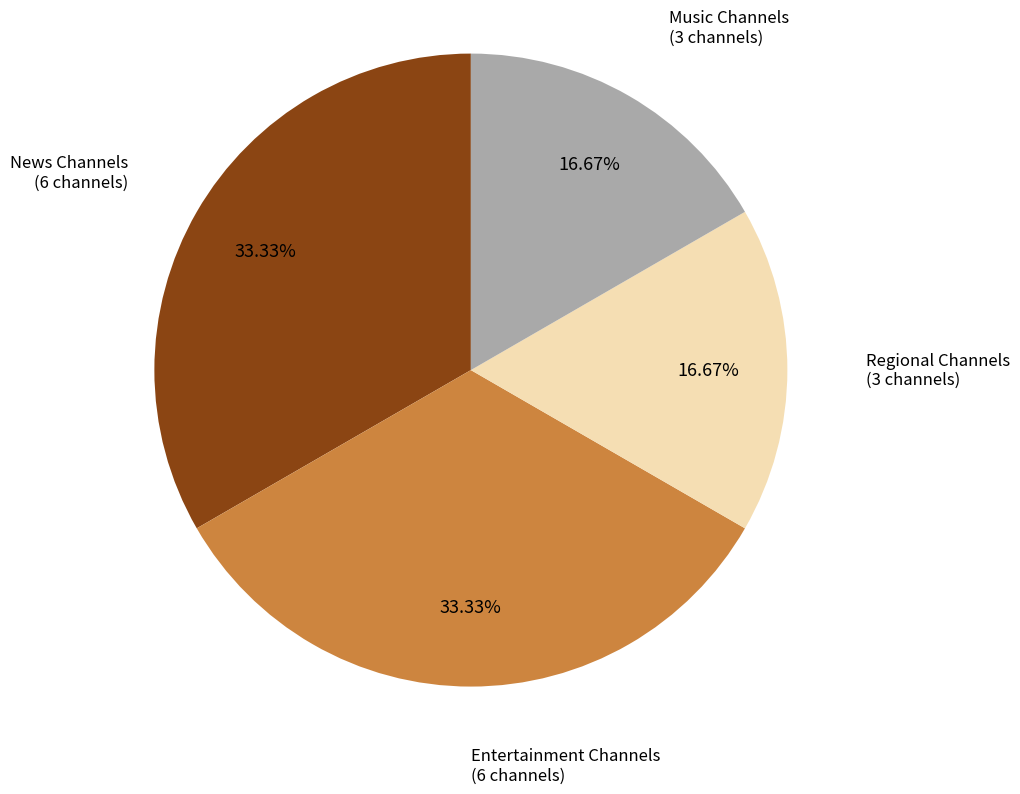

Does any single category account for the majority?

No